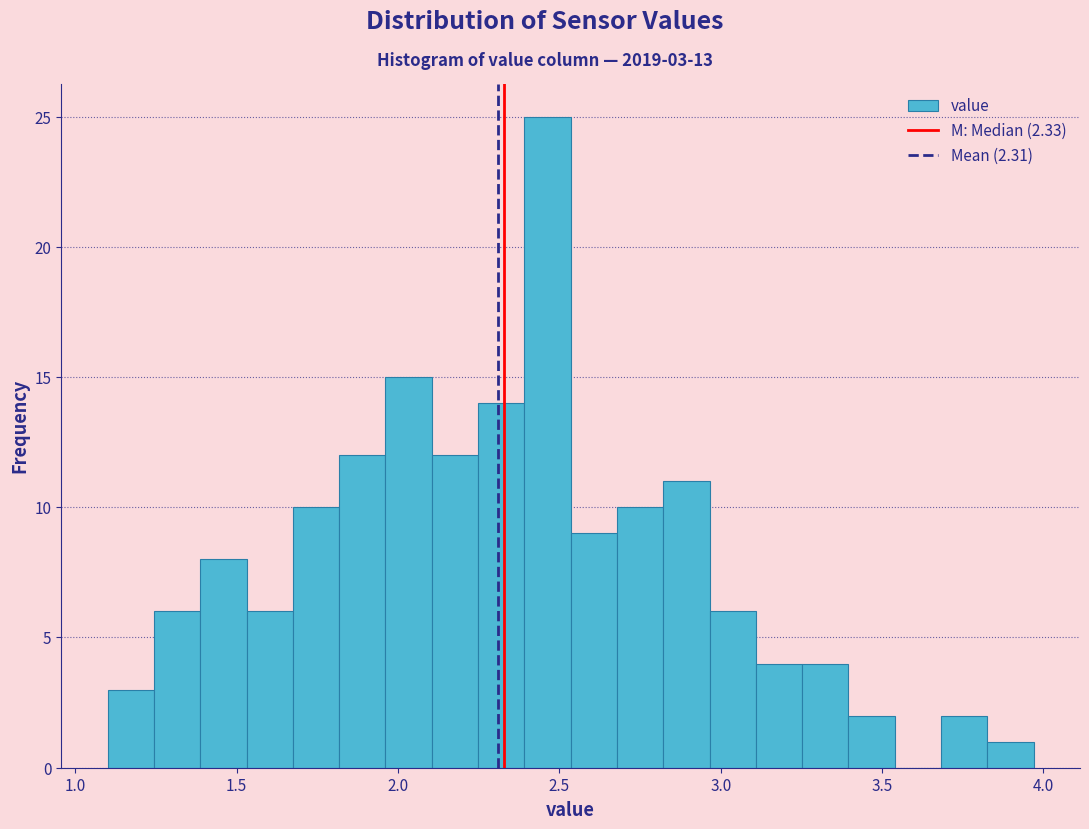

Around what value on the x-axis is the tallest bar? Give the approximate position of its centre, as read against the axis.

2.45